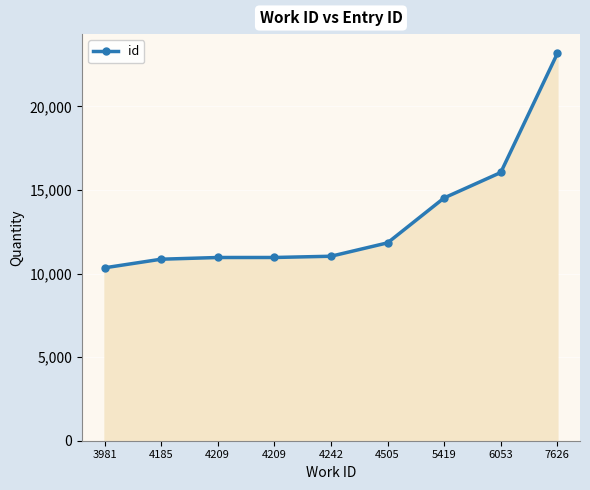

How many values are below 11034?

4